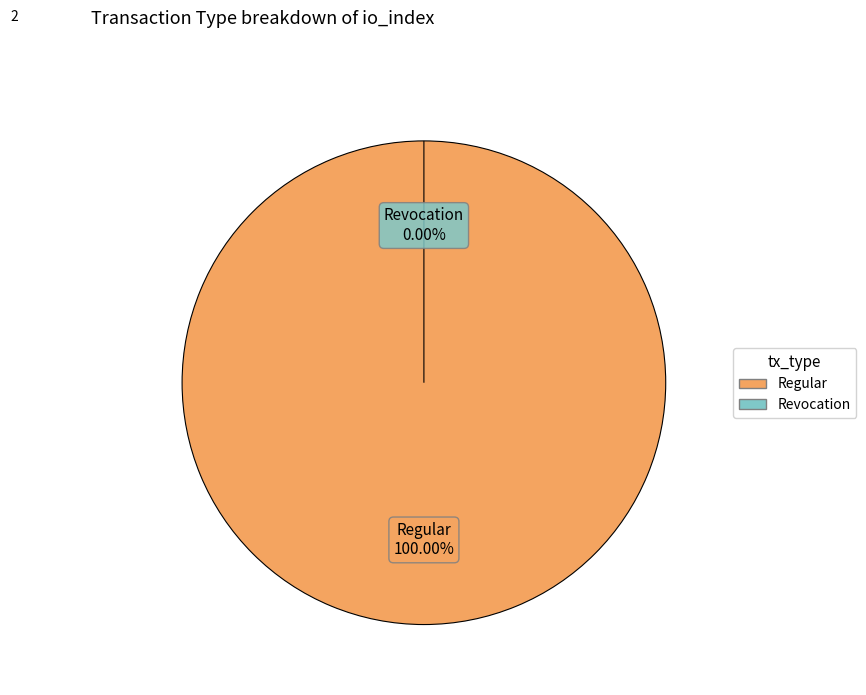

Does any single category account for the majority?

Yes